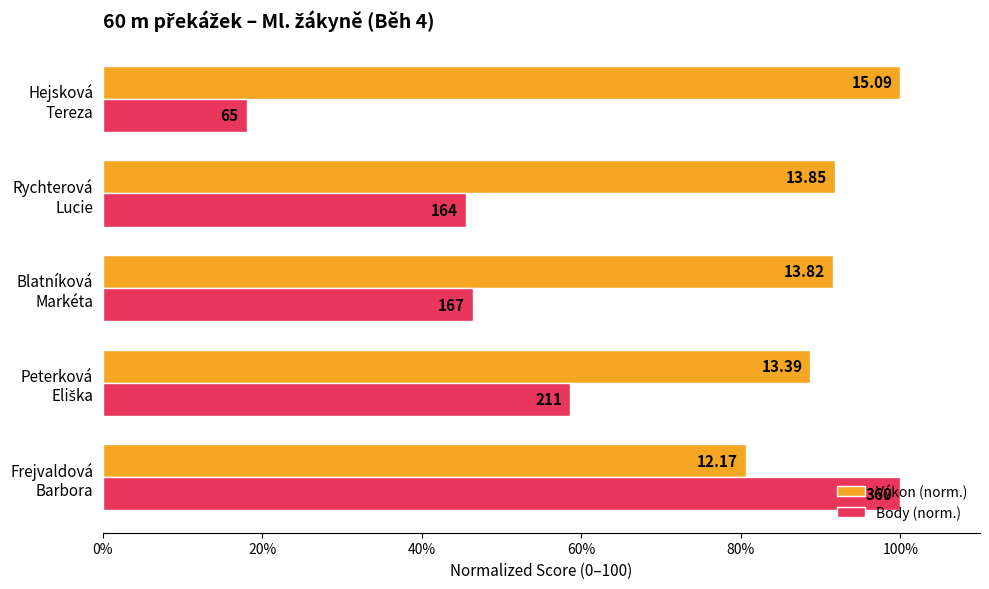

Which series has the widest spread of values?

Body (norm.)